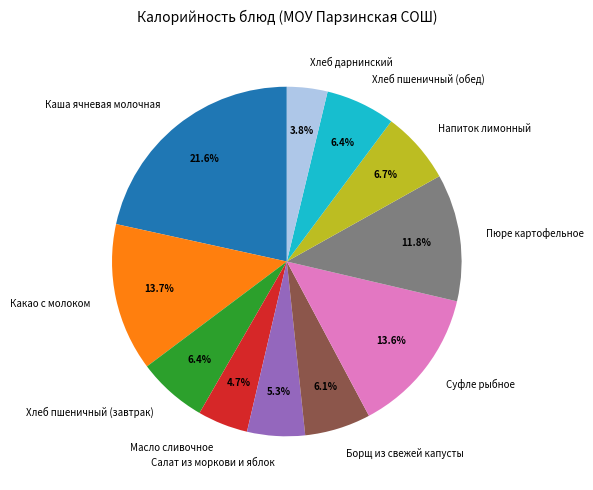

Is there a majority slice in this chart?

No